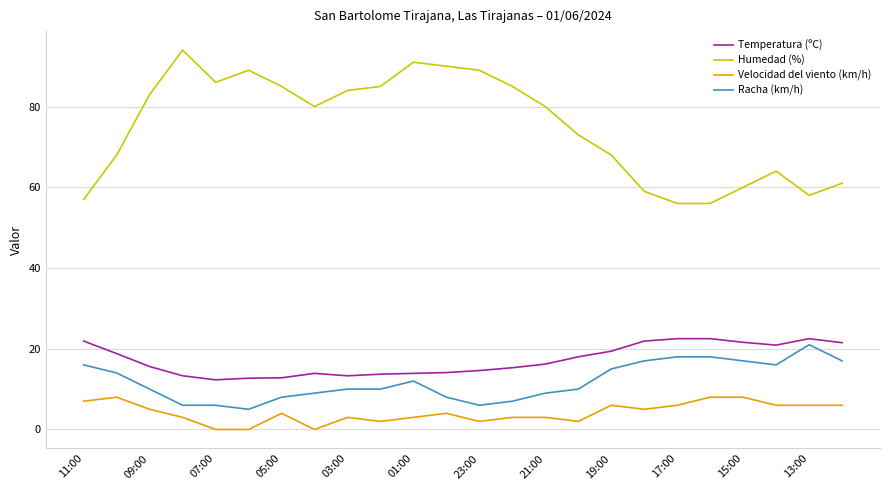

Which series has the widest spread of values?

Humedad (%)